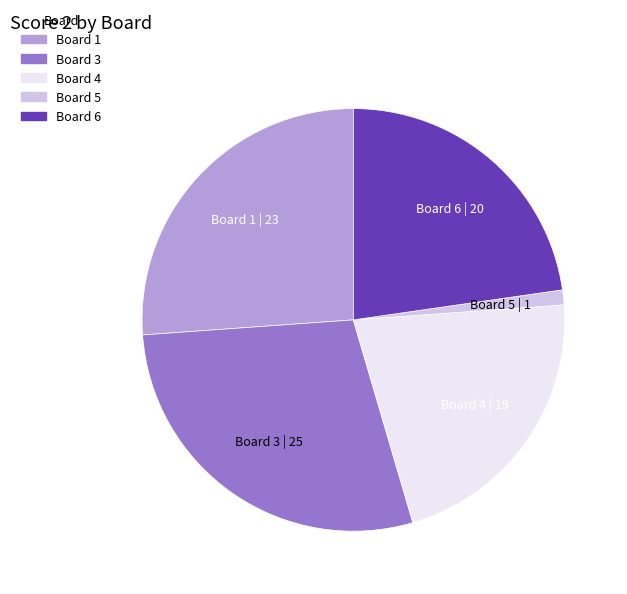

Does any single category account for the majority?

No